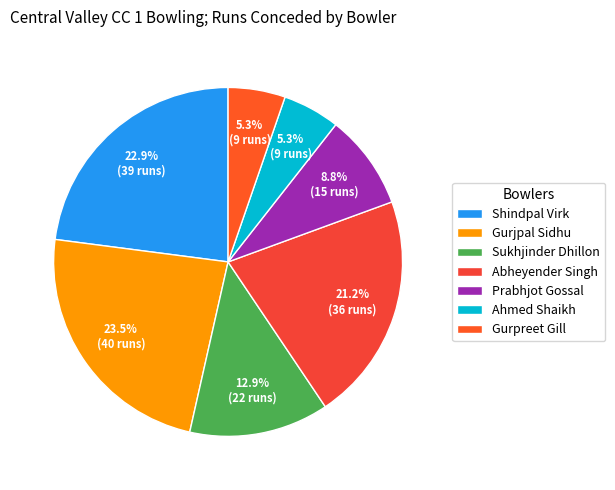

Which slice is the smallest?

Ahmed Shaikh